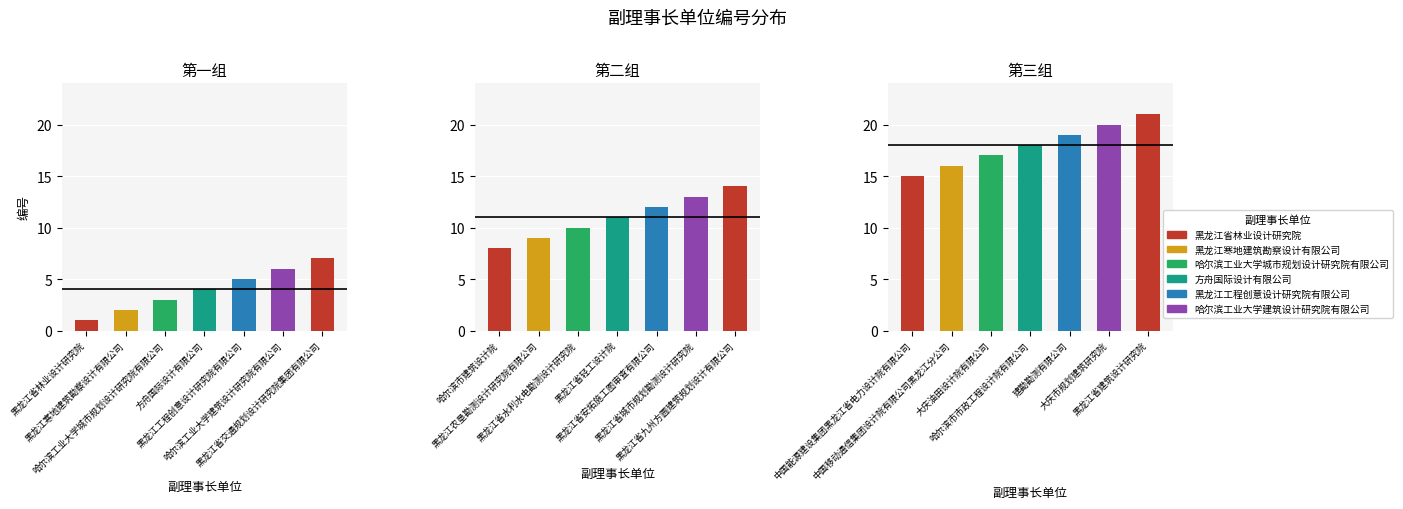

What is the change in value from 黑龙江省安拓施工图审查有限公司 to 哈尔滨市市政工程设计院有限公司?

+6